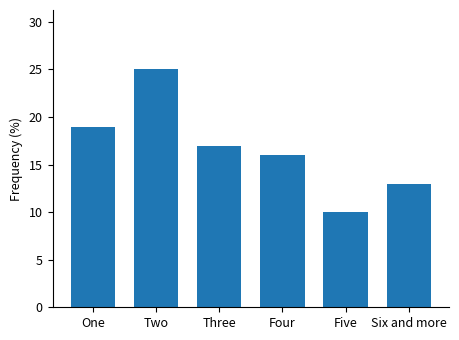

Reading left to right, transcribe all the data shown in this chart.

One=19	Two=25	Three=17	Four=16	Five=10	Six and more=13